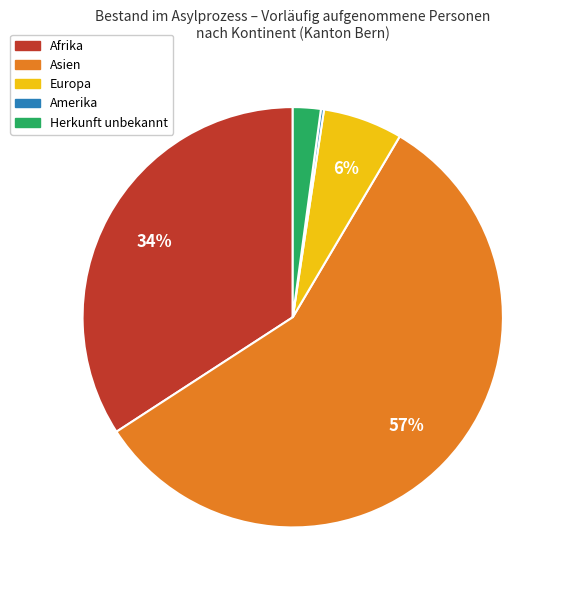

Is the sum of Herkunft unbekannt and Afrika greater than half?

No